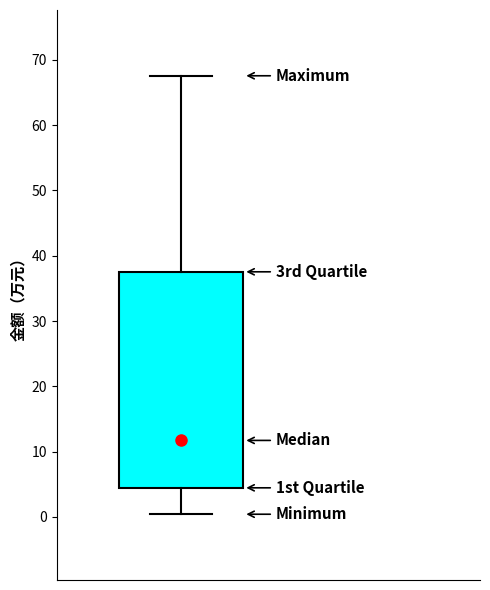

Transcribe this box plot: give where the median line is, the range the box spans, and where the two whiskers end, as read against the y-axis. The values are not printed on the chart, so give them approximately, as read against the axis.

median 12, box 4 to 38, whiskers 0 to 68